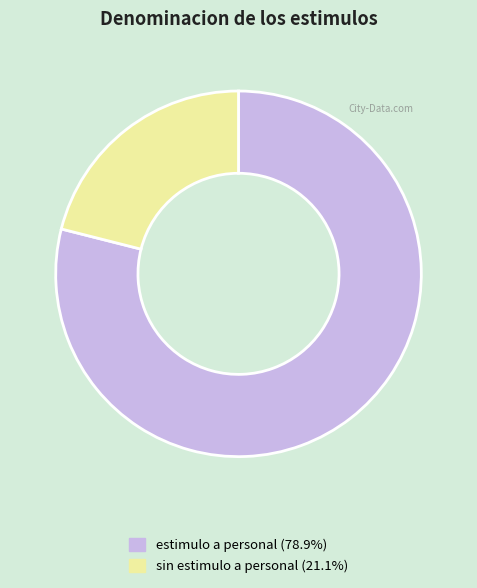

Combined, do sin estimulo a personal and estimulo a personal account for over 50%?

Yes